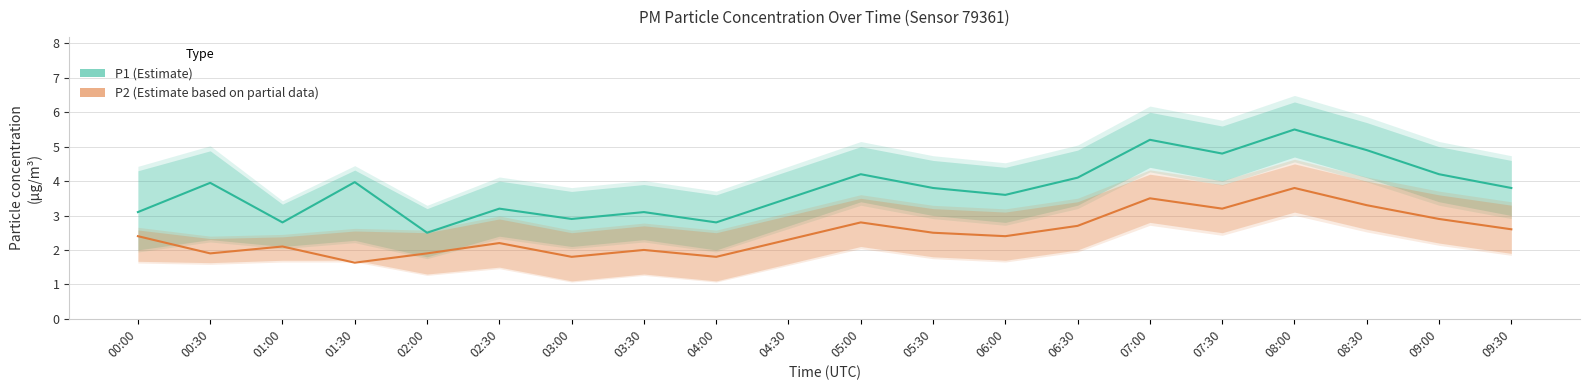

Where does the P2 (Estimate based on partial data) series first go above 2?

00:00